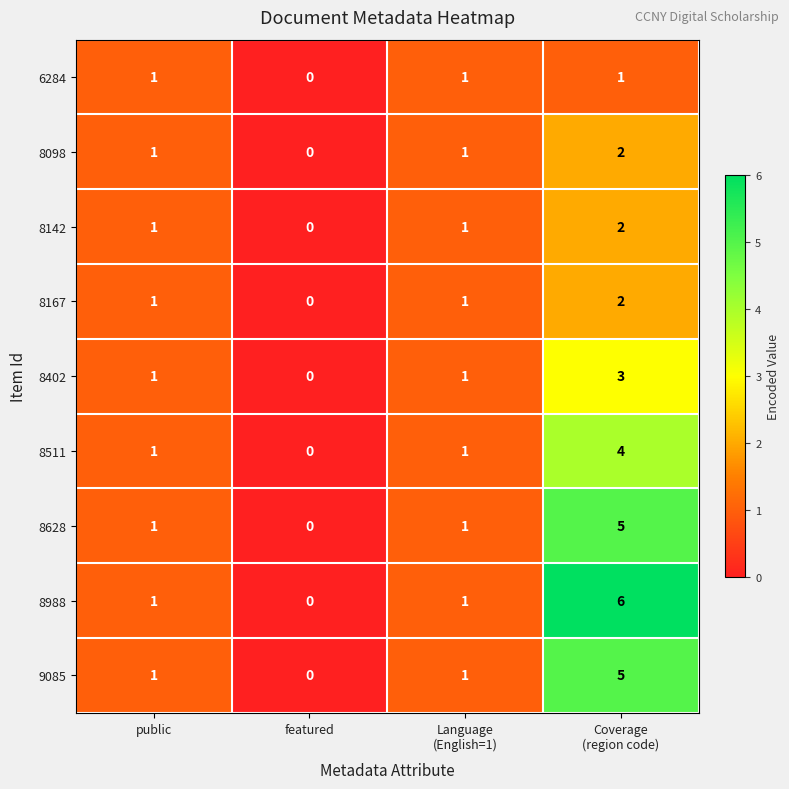

How many 8098 values are between 1 and 2?

3